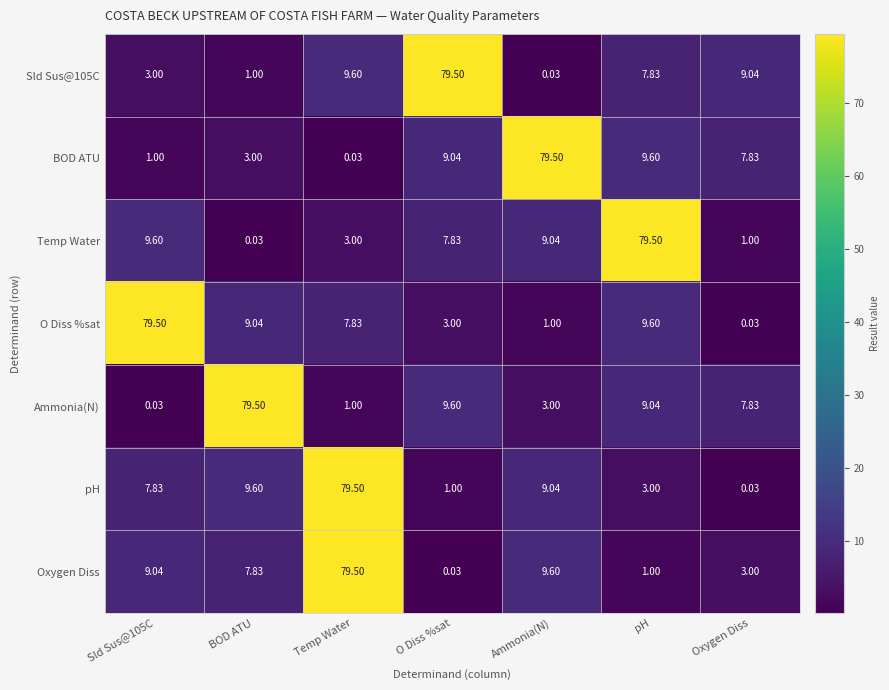

At how many categories does at least one series exceed 13?

6